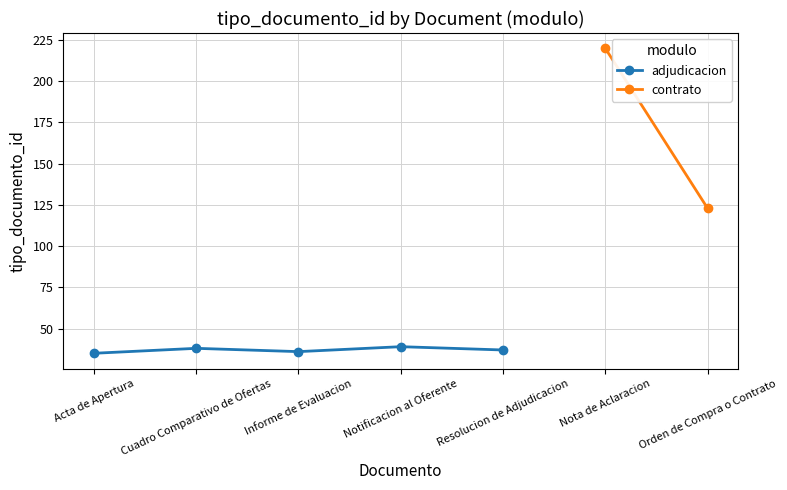

How many points are higher than both their immediate neighbors (excluding endpoints)?

3